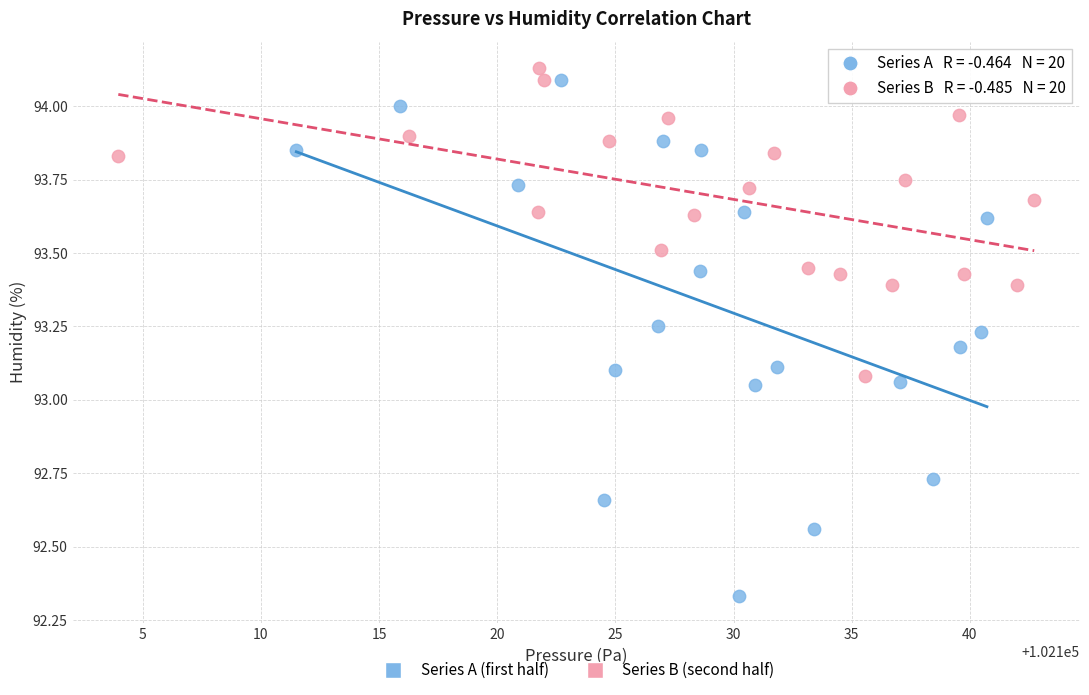

Which series reaches the maximum Y coordinate?

Series B (second half)